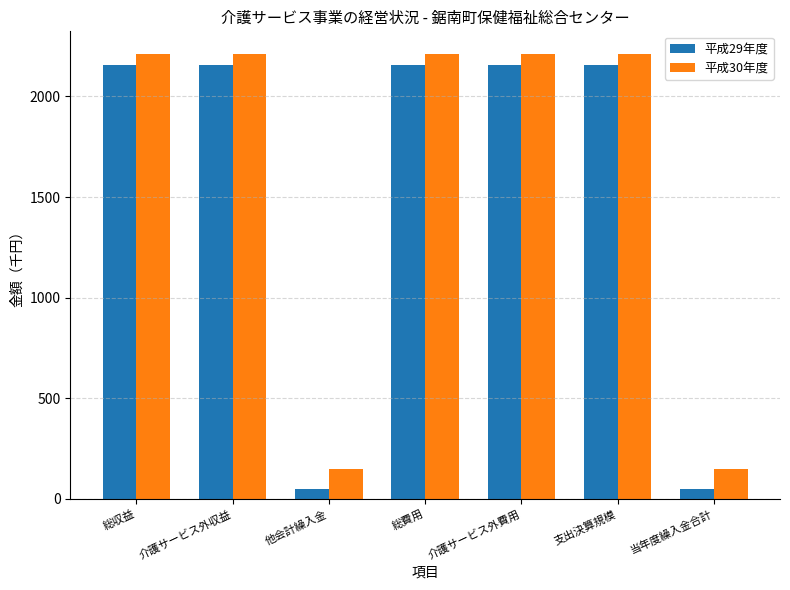

The 平成29年度 series shows 47 at 当年度繰入金合計. True or false?

True